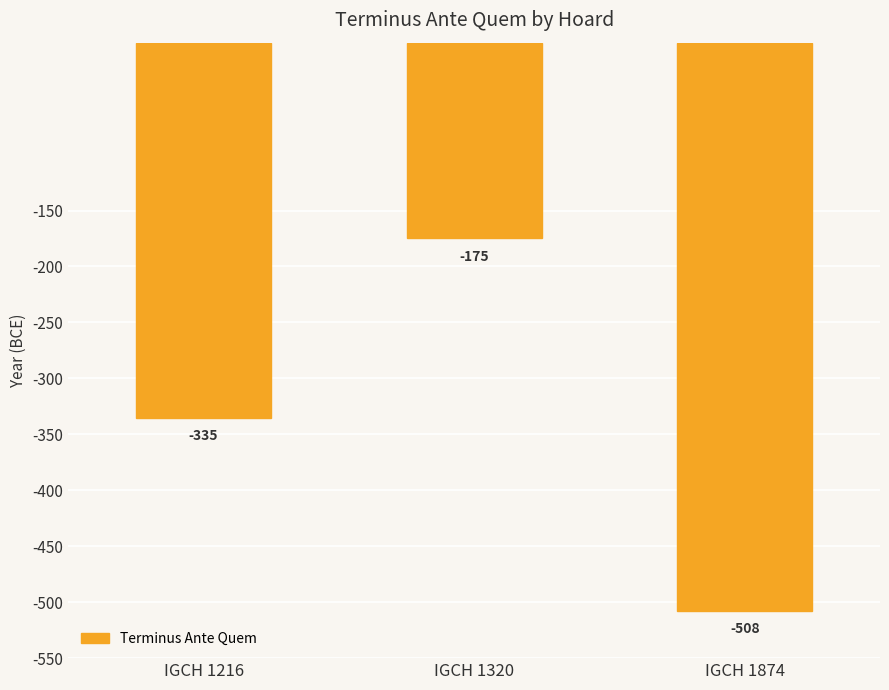

Which has a higher value, IGCH 1320 or IGCH 1874?

IGCH 1320